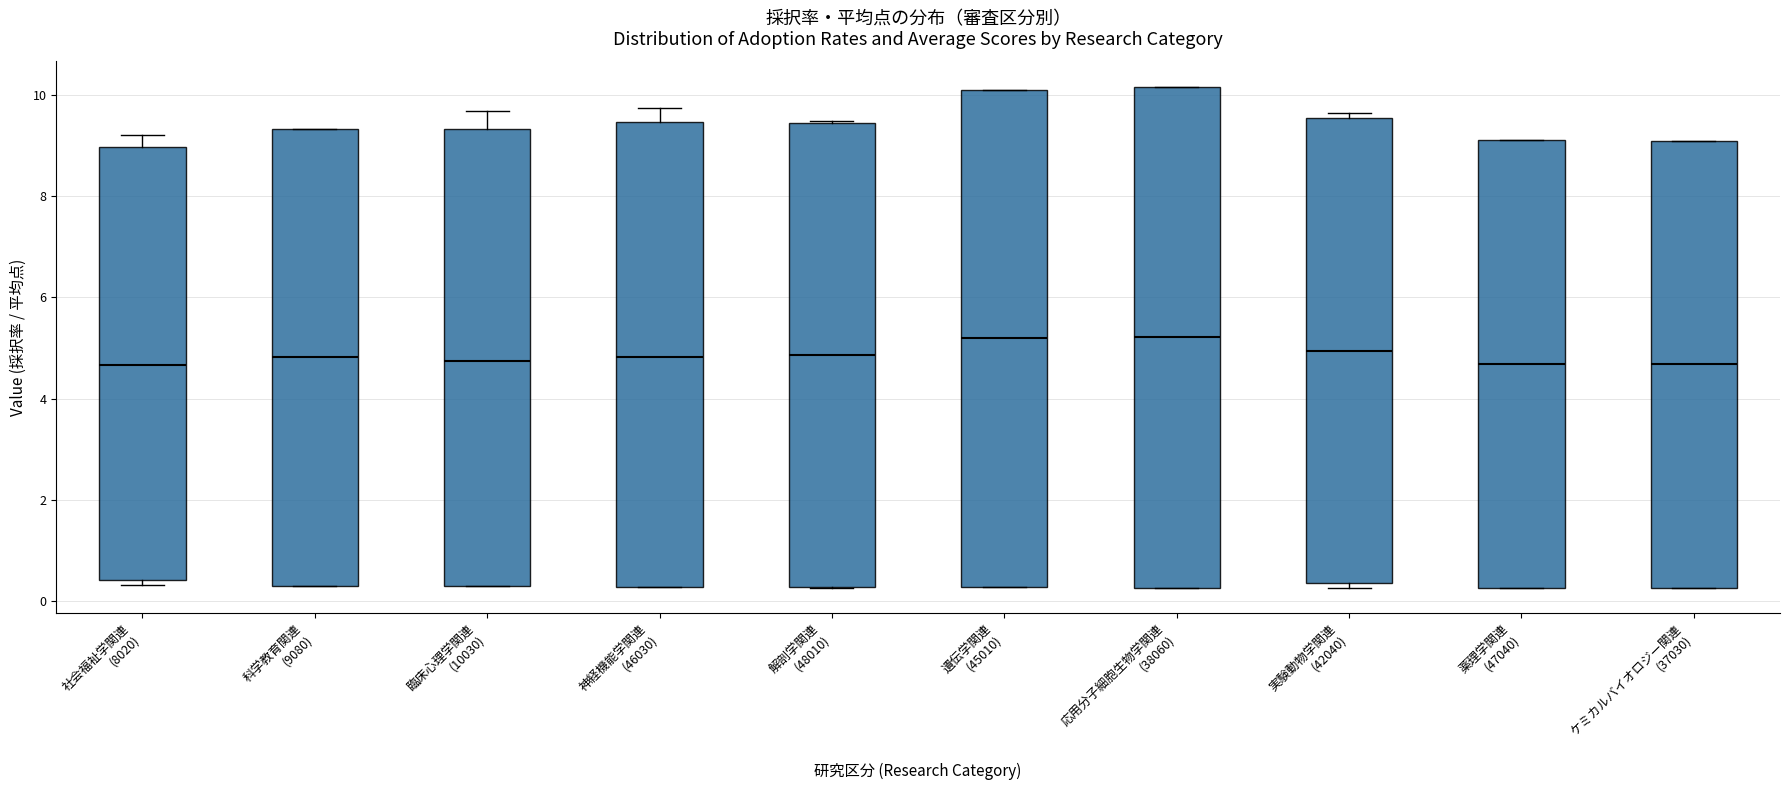

Reading left to right, transcribe this box plot: for each box, give where its median line is, the range the box spans, and where its two whiskers end, as read against the y-axis. The values are not printed on the chart, so give them approximately, as read against the axis.

社会福祉学関連 (8020): median 4.6, box 0.4 to 9.0, whiskers 0.4 (just below the box's lower edge) to 9.2
科学教育関連 (9080): median 4.8, box 0.2 to 9.4, whiskers 0.2 to 9.4
臨床心理学関連 (10030): median 4.8, box 0.2 to 9.4, whiskers 0.2 to 9.6
神経機能学関連 (46030): median 4.8, box 0.2 to 9.4, whiskers 0.2 to 9.8
解剖学関連 (48010): median 4.8, box 0.2 to 9.4, whiskers 0.2 to 9.4
遺伝学関連 (45010): median 5.2, box 0.2 to 10.2, whiskers 0.2 to 10.2
応用分子細胞生物学関連 (38060): median 5.2, box 0.2 to 10.2, whiskers 0.2 to 10.2
実験動物学関連 (42040): median 5.0, box 0.4 to 9.6, whiskers 0.2 to 9.6 (just above the box's upper edge)
薬理学関連 (47040): median 4.6, box 0.2 to 9.2, whiskers 0.2 to 9.2
ケミカルバイオロジー関連 (37030): median 4.6, box 0.2 to 9.0, whiskers 0.2 to 9.0